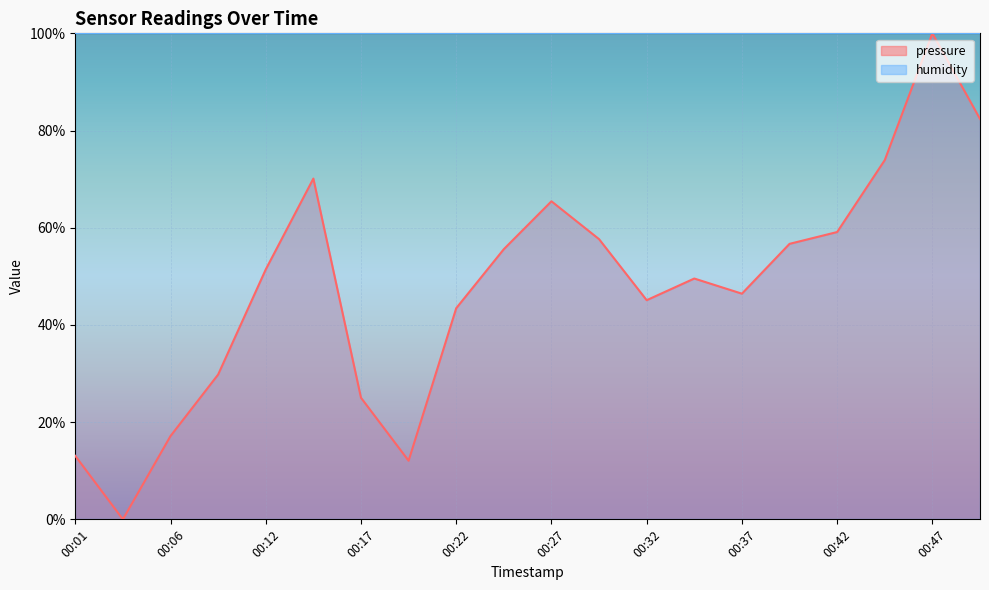

True or false: the data has more than 2 interior local peaks.

True